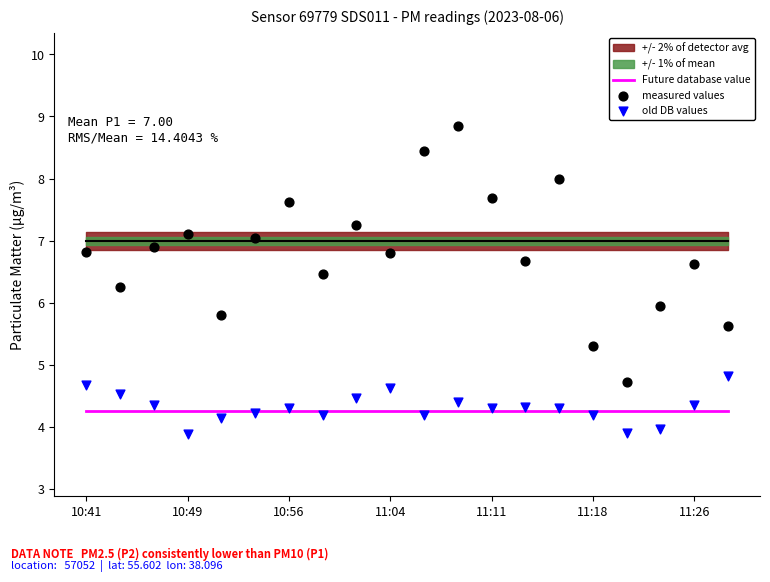

Which series contains the lowest Y value?

old DB values